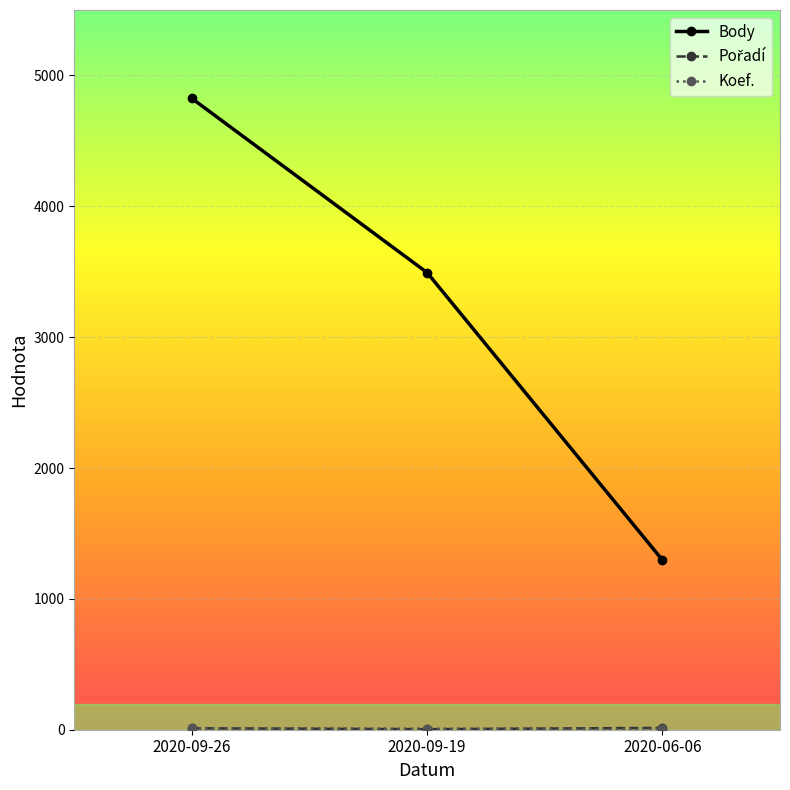

What is the label of the 3rd point from the left?

2020-06-06